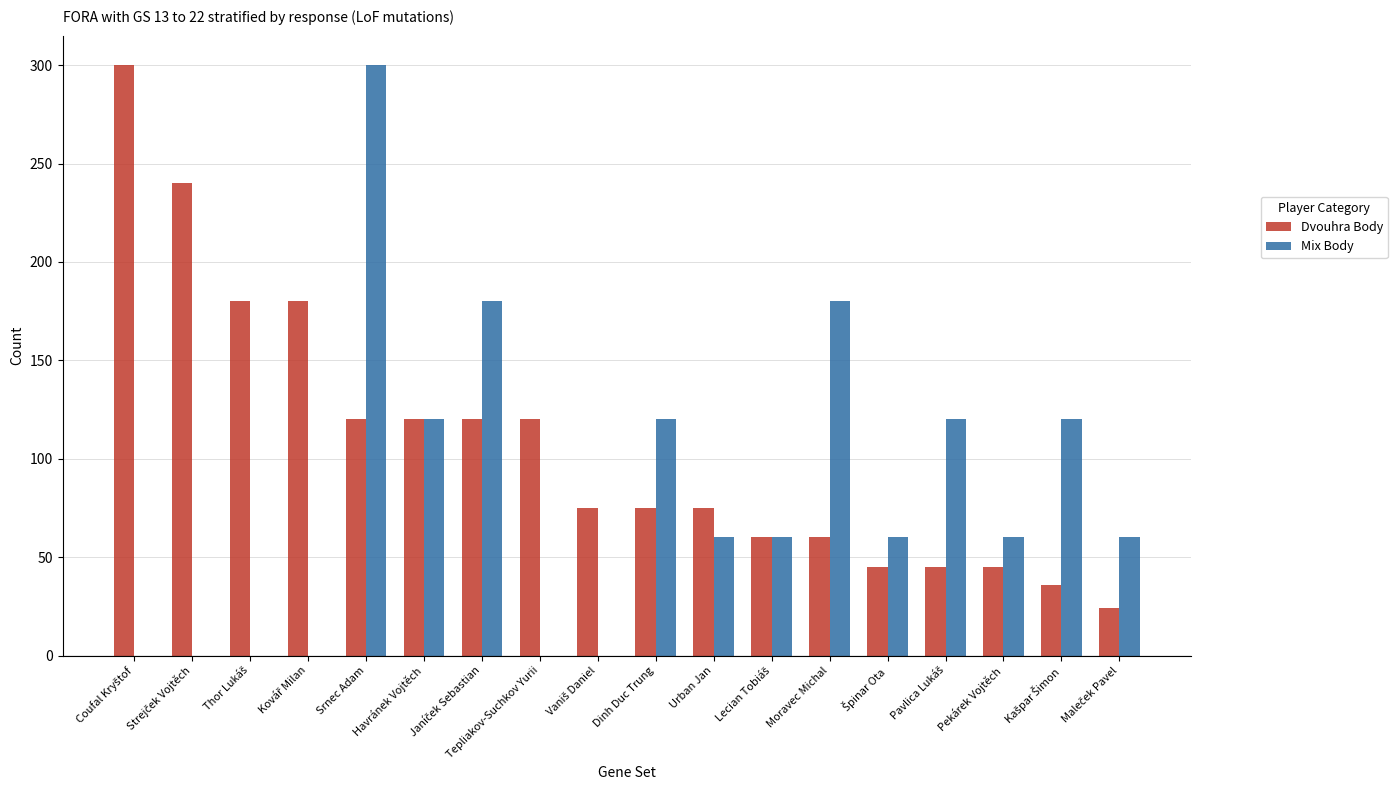

What is the highest value of the Mix Body series?

300